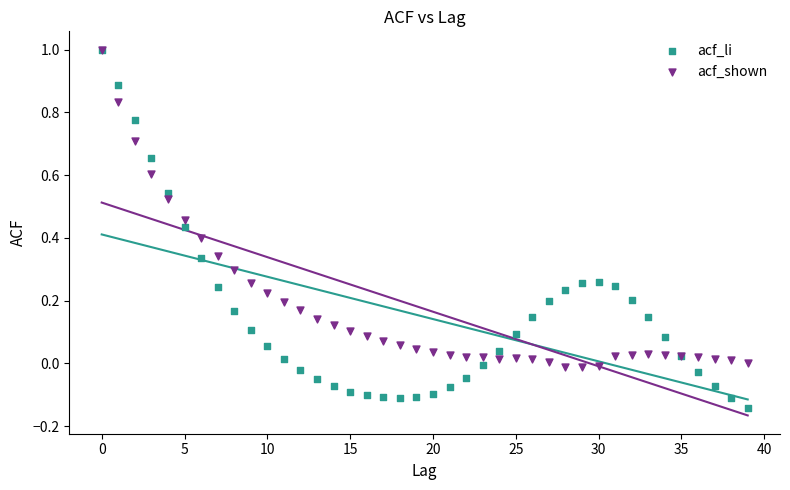

Which series has the widest spread of Y values?

acf_li